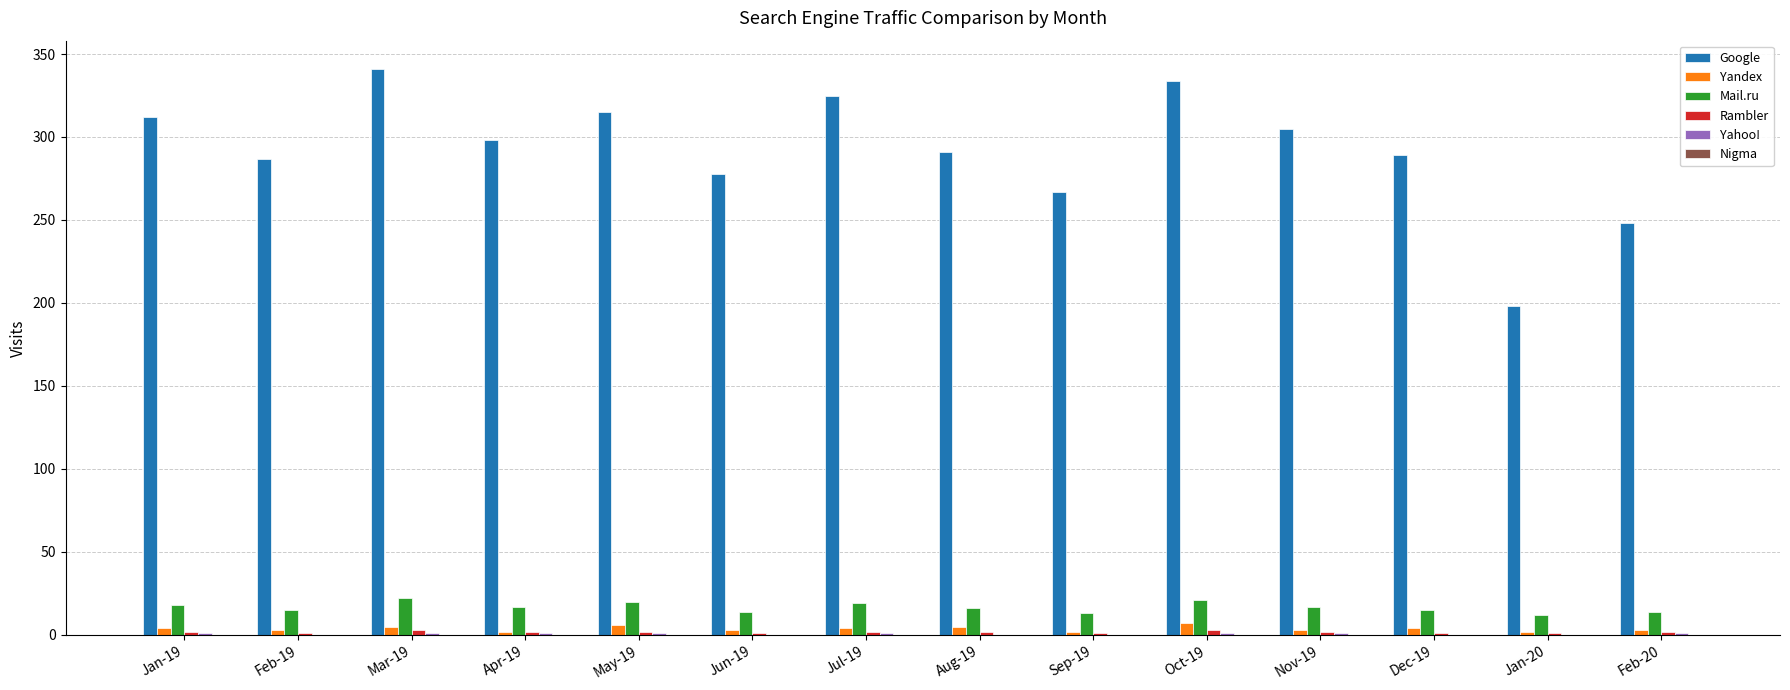

Is it true that Mail.ru equals 15 at Feb-19?

True